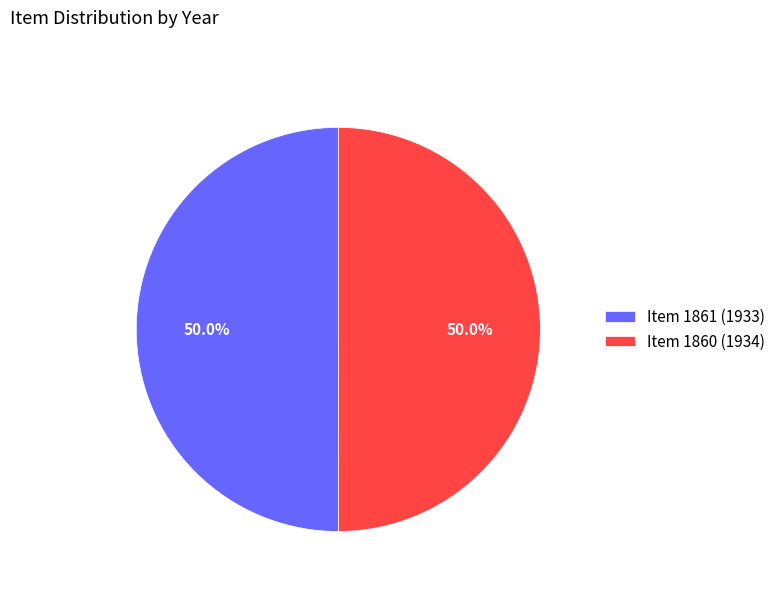

To the nearest percent, what is the combined percentage of Item 1861 (1933) and Item 1860 (1934)?

100%